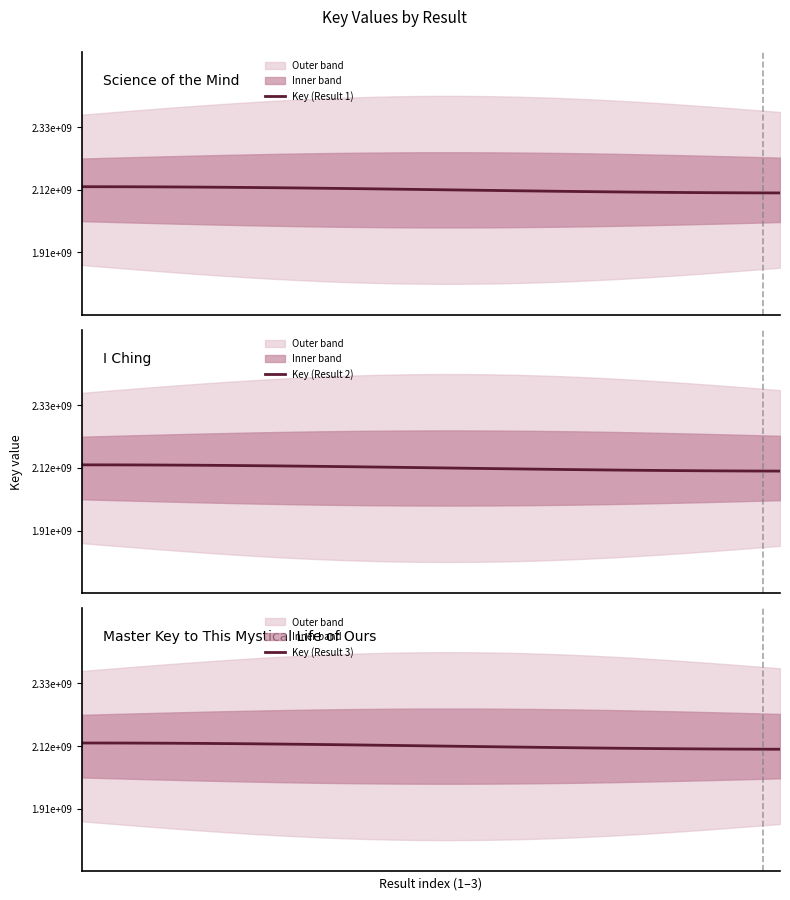

What is the lowest value of the Key (Result 2) series?

2107630787.3